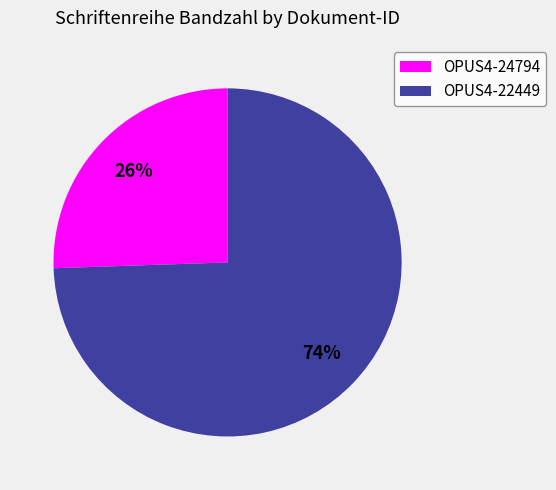

Between OPUS4-24794 and OPUS4-22449, which is larger?

OPUS4-22449